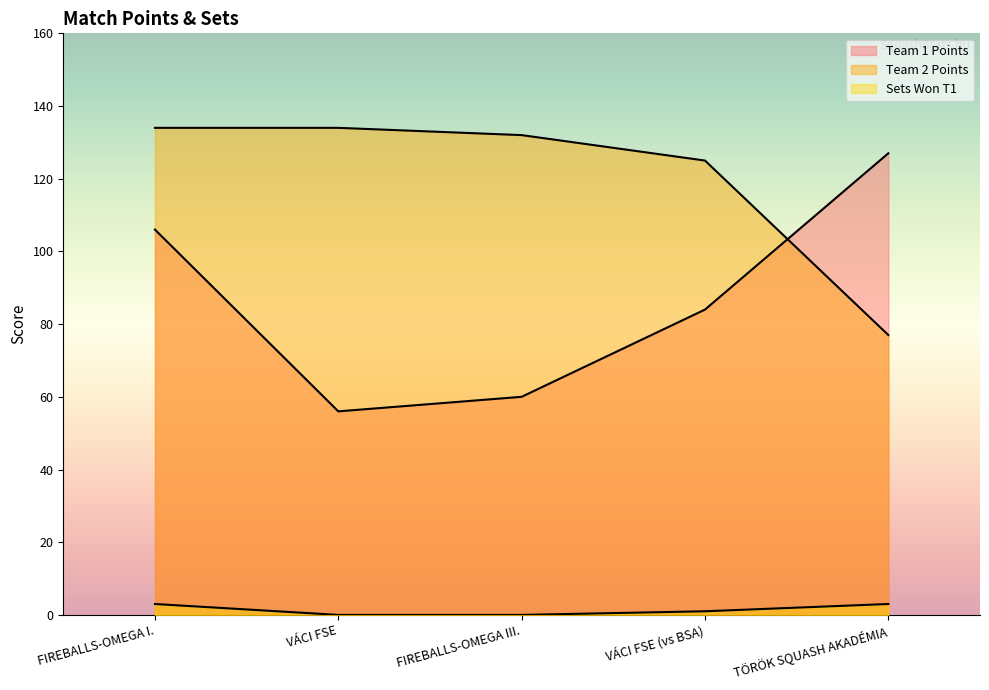

What is the difference between the second highest and minimum values in the Team 2 Points series?

57